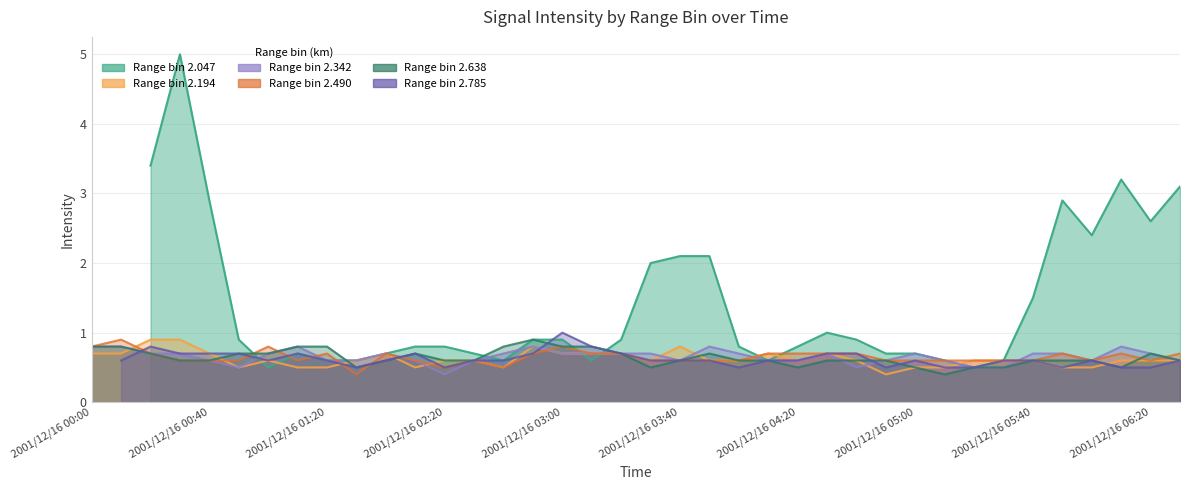

What is the sum of all 2.194 values?

23.6